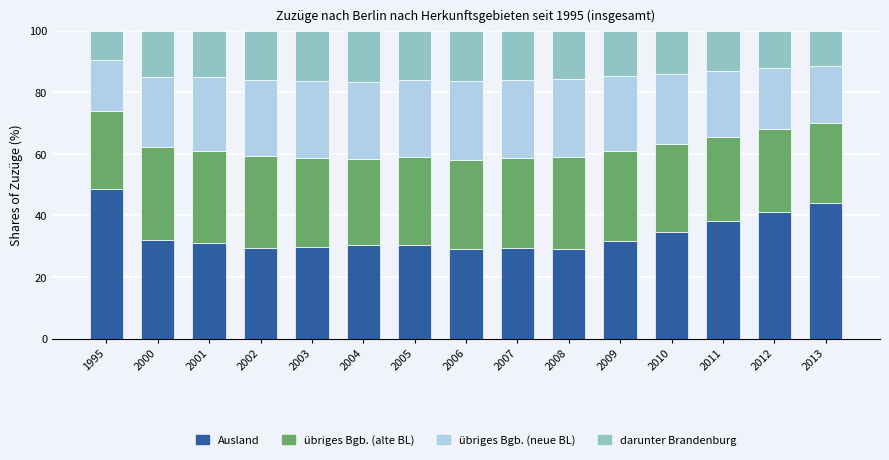

Does the chart contain any negative values?

No